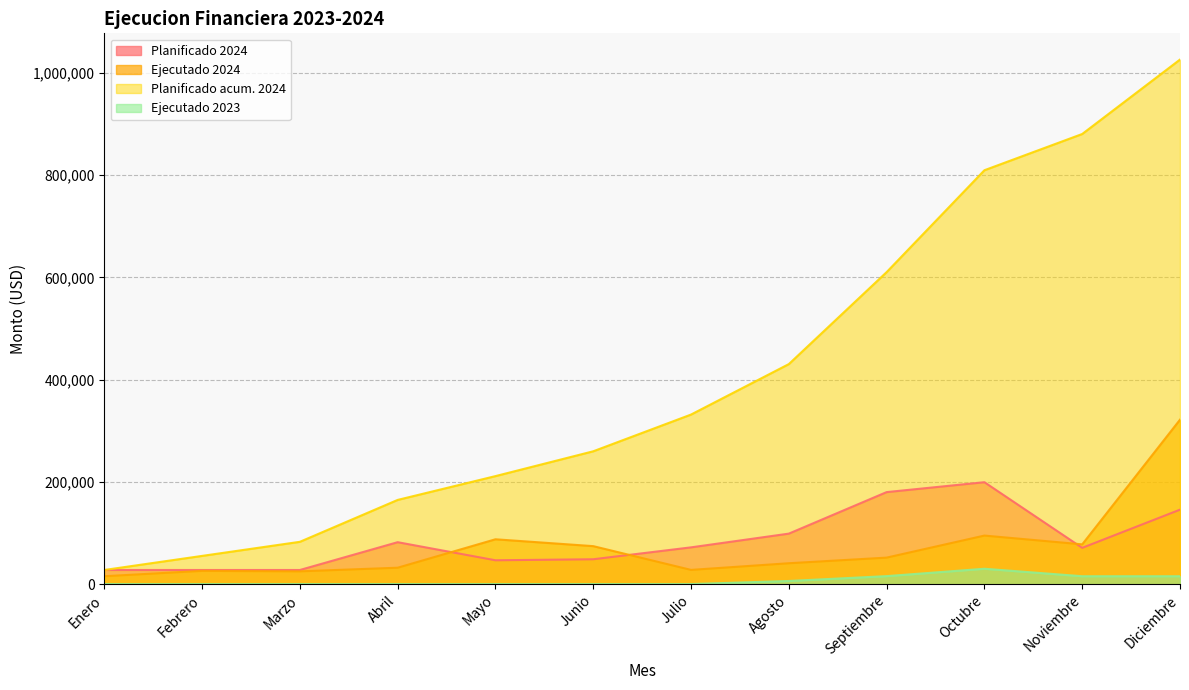

The Ejecutado 2023 series shows -18318.9 at Mayo. True or false?

False